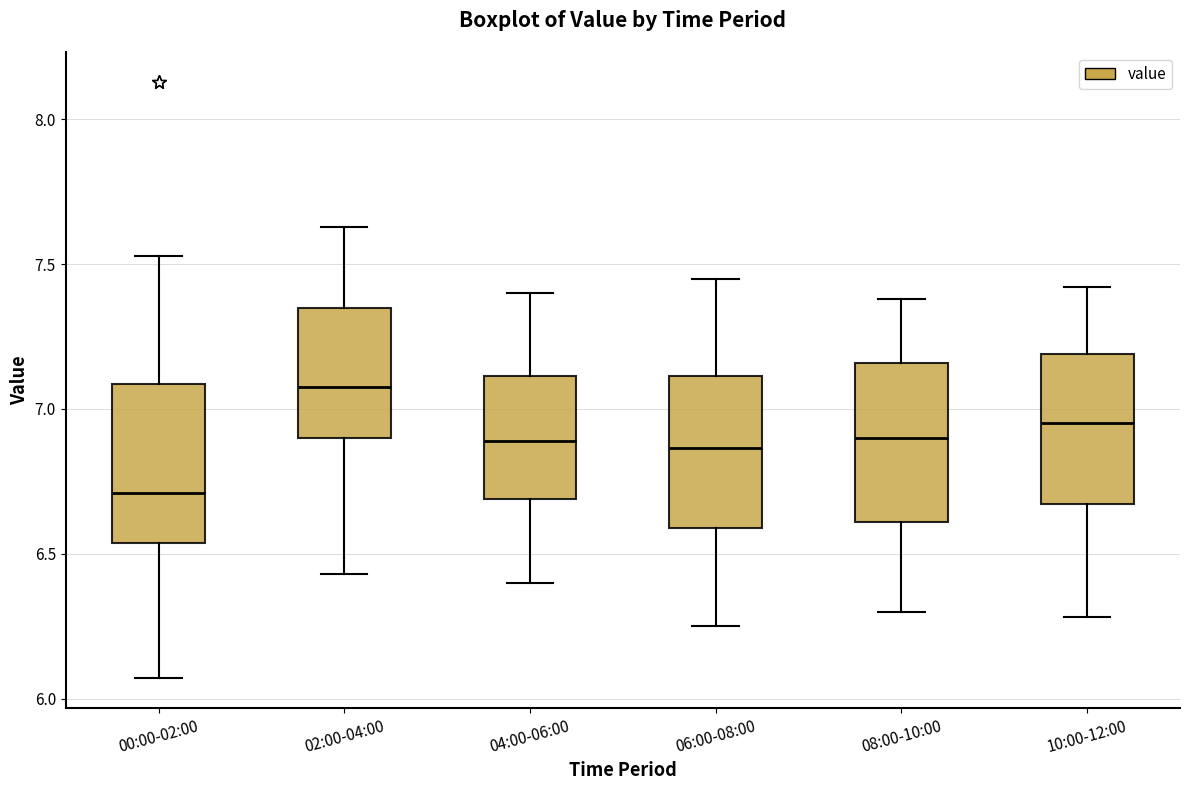

Which box has the highest median line?

02:00-04:00